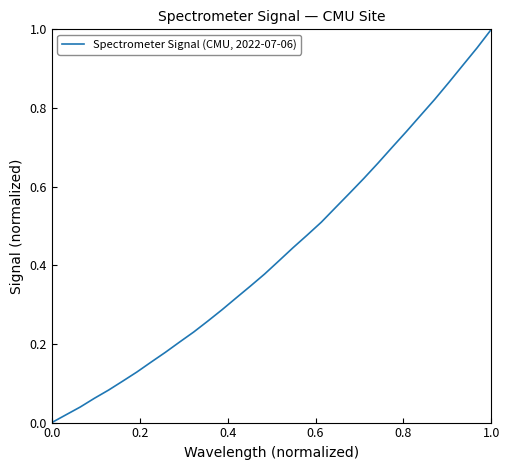

Count the number of values greater than 0.

31